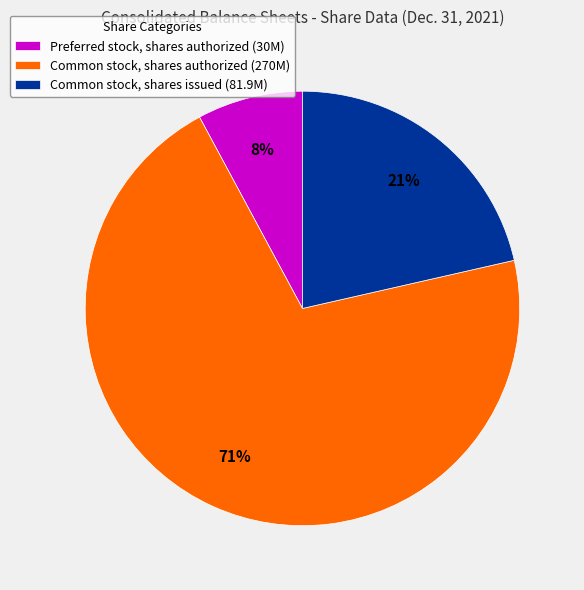

Which has a higher value, Common stock, shares issued (81.9M) or Common stock, shares authorized (270M)?

Common stock, shares authorized (270M)